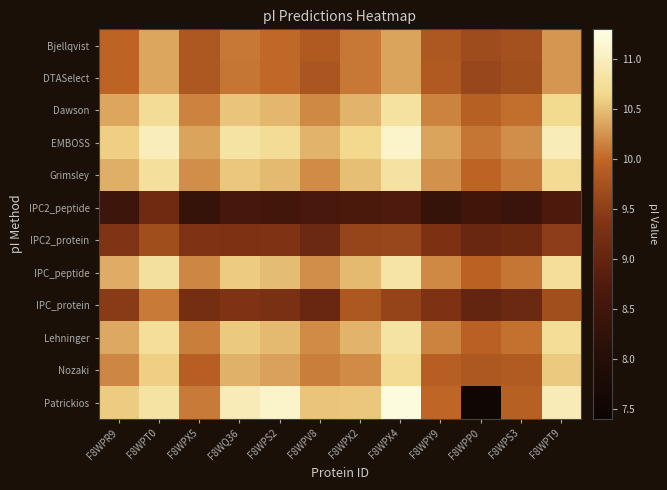

At how many categories does at least one series exceed 11?

2